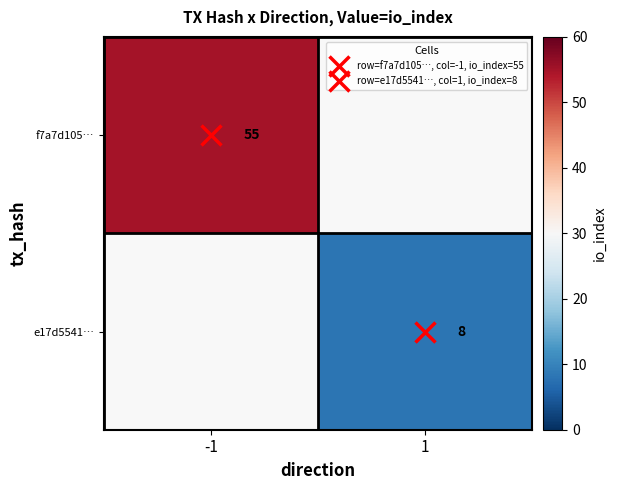

The f7a7d105… series shows 55.0 at -1. True or false?

True